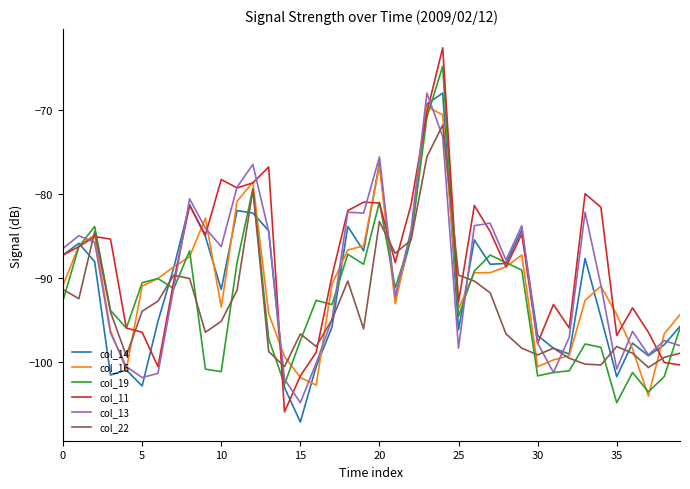

Which series has the widest spread of values?

col_11